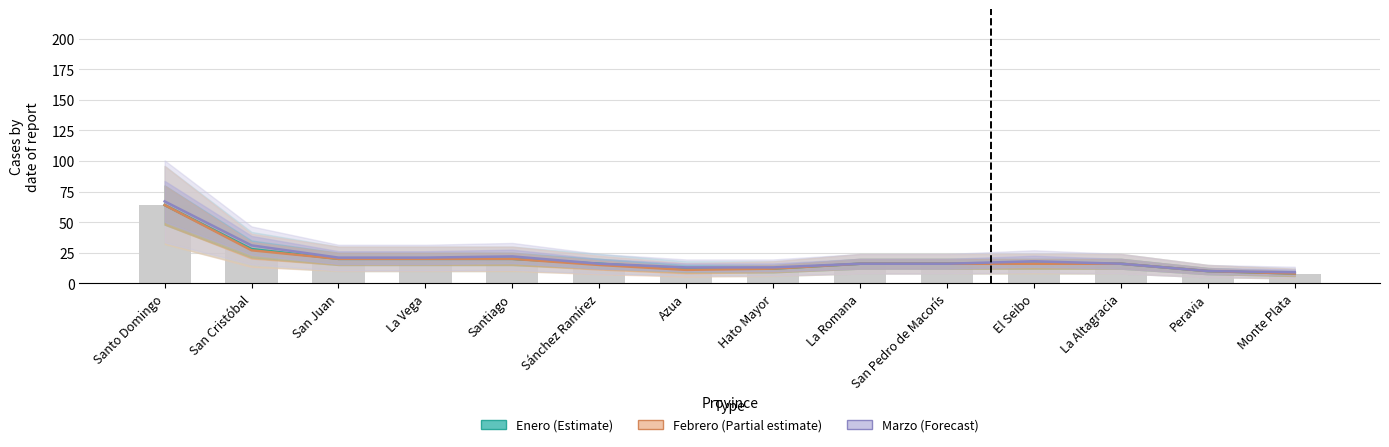

What is the smallest value displayed?

8